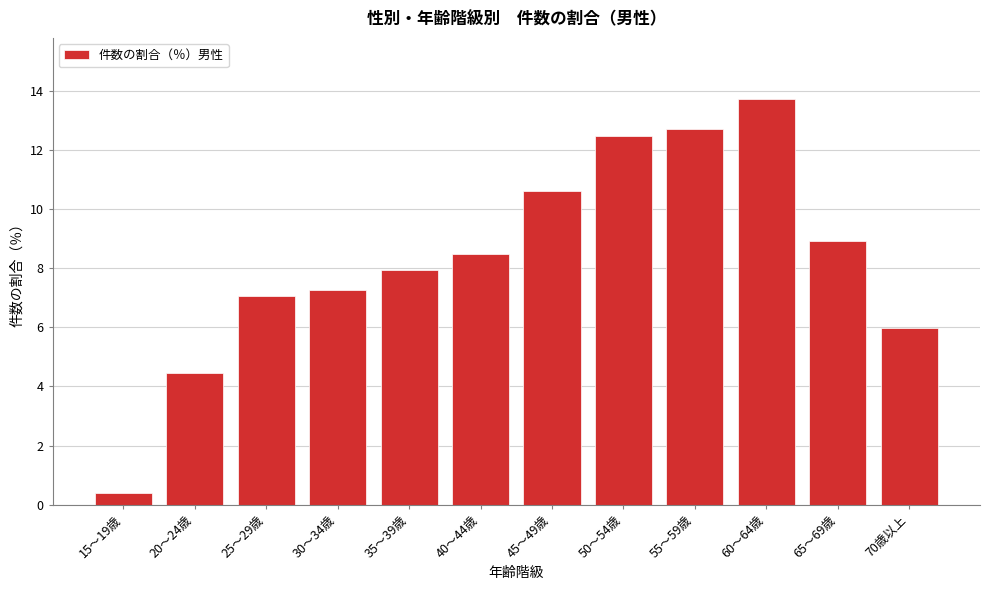

Reading left to right, what are all the values shown in this chart?

15～19歳=0.4	20～24歳=4.4	25～29歳=7.1	30～34歳=7.3	35～39歳=7.9	40～44歳=8.5	45～49歳=10.6	50～54歳=12.5	55～59歳=12.7	60～64歳=13.7	65～69歳=8.9	70歳以上=6.0